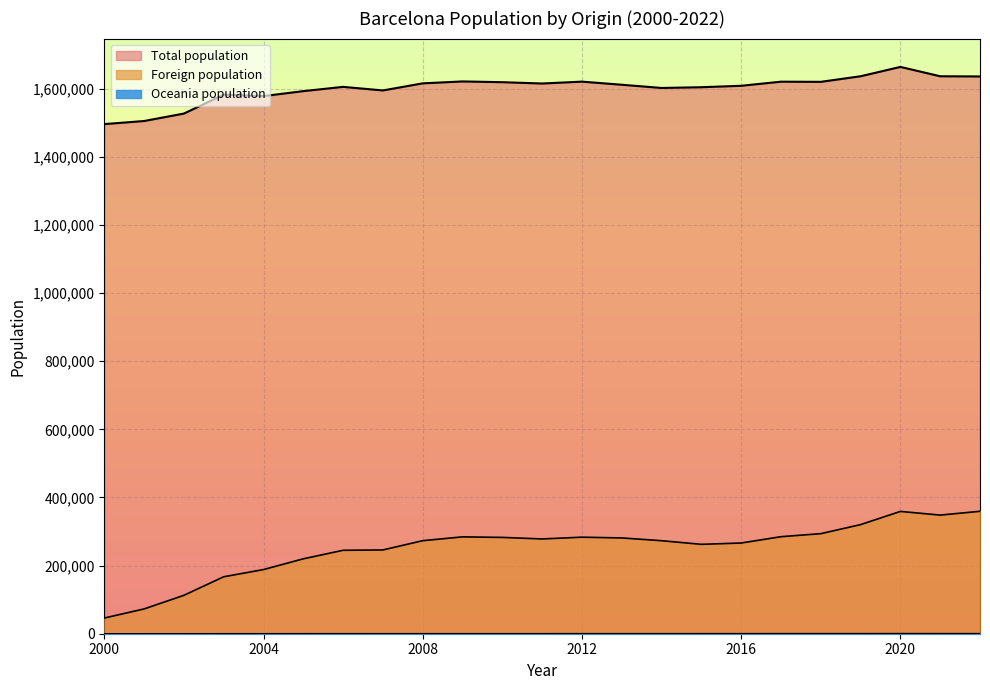

Which series has the largest total across all categories?

Total population